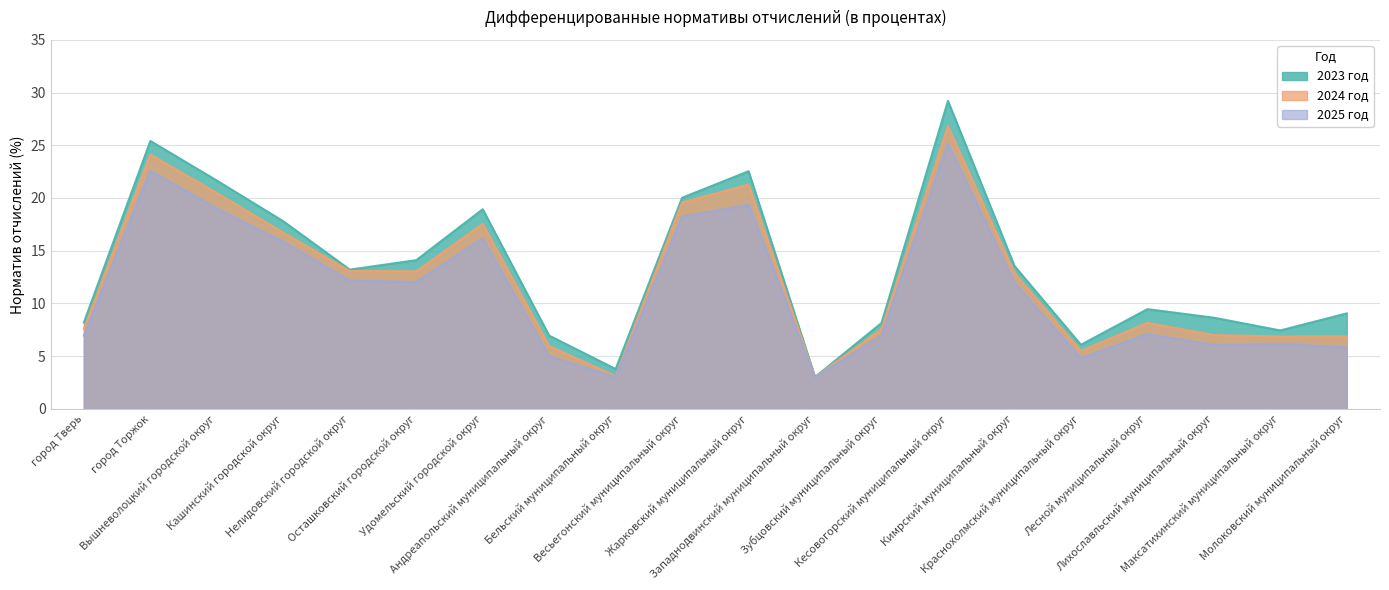

Reading right to left, extract all data points from this chart.

2023 год: Молоковский муниципальный округ=9.1	Максатихинский муниципальный округ=7.4	Лихославльский муниципальный округ=8.6	Лесной муниципальный округ=9.4	Краснохолмский муниципальный округ=6.1	Кимрский муниципальный округ=13.6	Кесовогорский муниципальный округ=29.2	Зубцовский муниципальный округ=8.1	Западнодвинский муниципальный округ=3.0	Жарковский муниципальный округ=22.5	Весьегонский муниципальный округ=20.0	Бельский муниципальный округ=3.8	Андреапольский муниципальный округ=6.9	Удомельский городской округ=18.9	Осташковский городской округ=14.1	Нелидовский городской округ=13.2	Кашинский городской округ=17.8	Вышневолоцкий городской округ=21.6	город Торжок=25.4	город Тверь=8.2
2024 год: Молоковский муниципальный округ=6.9	Максатихинский муниципальный округ=6.9	Лихославльский муниципальный округ=7.0	Лесной муниципальный округ=8.2	Краснохолмский муниципальный округ=5.5	Кимрский муниципальный округ=12.9	Кесовогорский муниципальный округ=26.8	Зубцовский муниципальный округ=7.6	Западнодвинский муниципальный округ=3.0	Жарковский муниципальный округ=21.3	Весьегонский муниципальный округ=19.6	Бельский муниципальный округ=3.1	Андреапольский муниципальный округ=6.0	Удомельский городской округ=17.5	Осташковский городской округ=13.0	Нелидовский городской округ=13.1	Кашинский городской округ=16.7	Вышневолоцкий городской округ=20.5	город Торжок=24.1	город Тверь=7.6
2025 год: Молоковский муниципальный округ=5.8	Максатихинский муниципальный округ=6.1	Лихославльский муниципальный округ=6.0	Лесной муниципальный округ=7.1	Краснохолмский муниципальный округ=4.8	Кимрский муниципальный округ=11.9	Кесовогорский муниципальный округ=25.2	Зубцовский муниципальный округ=6.9	Западнодвинский муниципальный округ=3.0	Жарковский муниципальный округ=19.4	Весьегонский муниципальный округ=18.2	Бельский муниципальный округ=3.0	Андреапольский муниципальный округ=5.0	Удомельский городской округ=16.2	Осташковский городской округ=12.0	Нелидовский городской округ=12.2	Кашинский городской округ=15.8	Вышневолоцкий городской округ=19.0	город Торжок=22.6	город Тверь=6.9